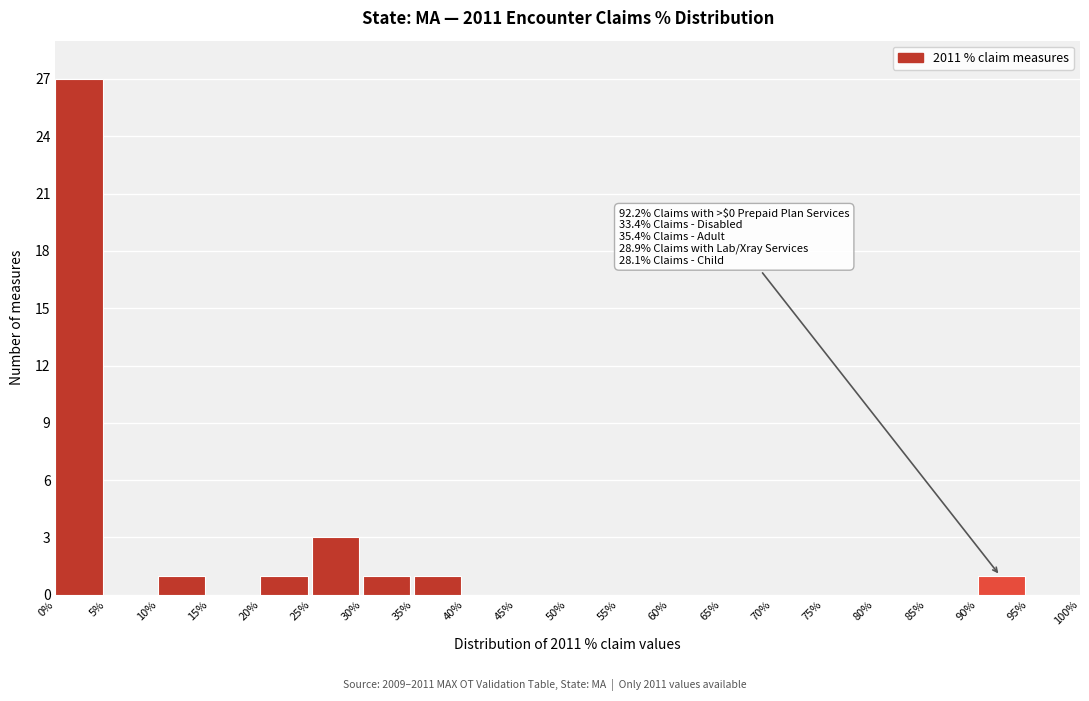

Which range on the x-axis has the tallest bar?

0% to 5%